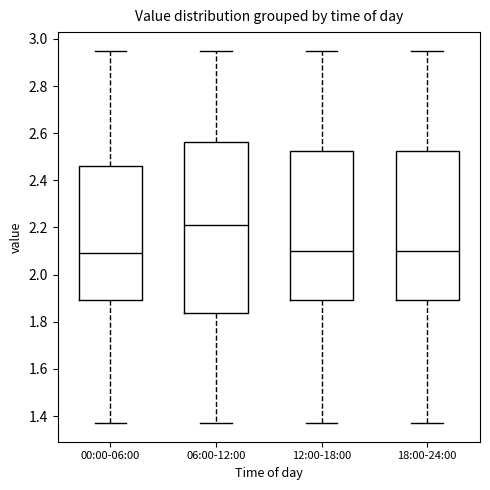

Which box has the highest median line?

06:00-12:00